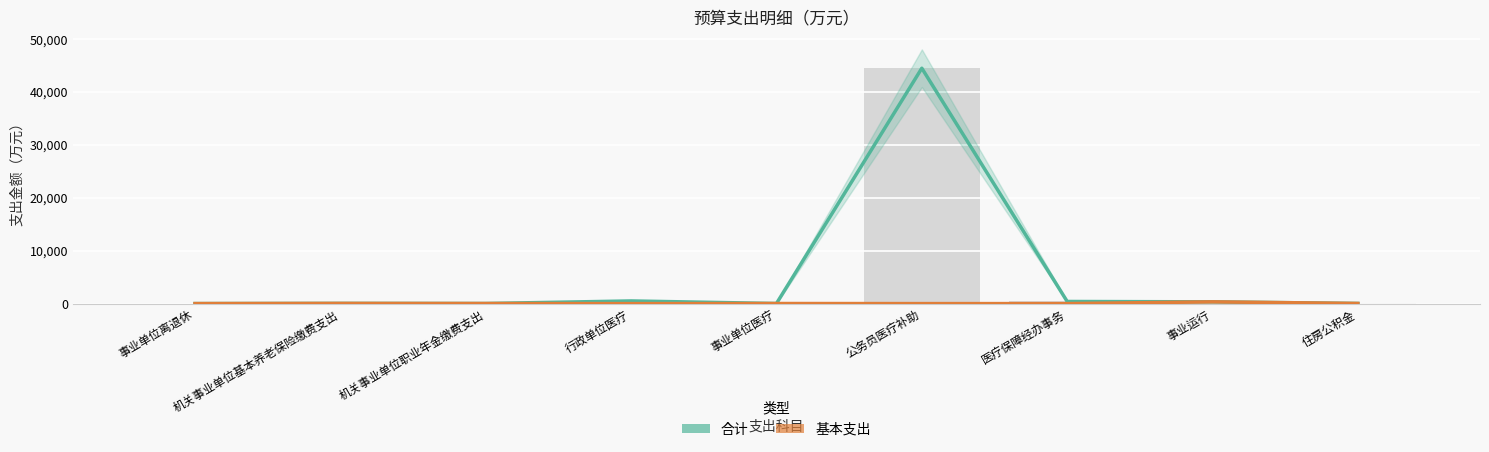

Reading right to left, extract all data points from this chart.

合计: 27.0	331.0	400.8	44475.0	16.7	500.0	18.0	36.0	3.8
基本支出: 27.0	331.0	0.0	0.0	16.7	0.0	18.0	36.0	3.8